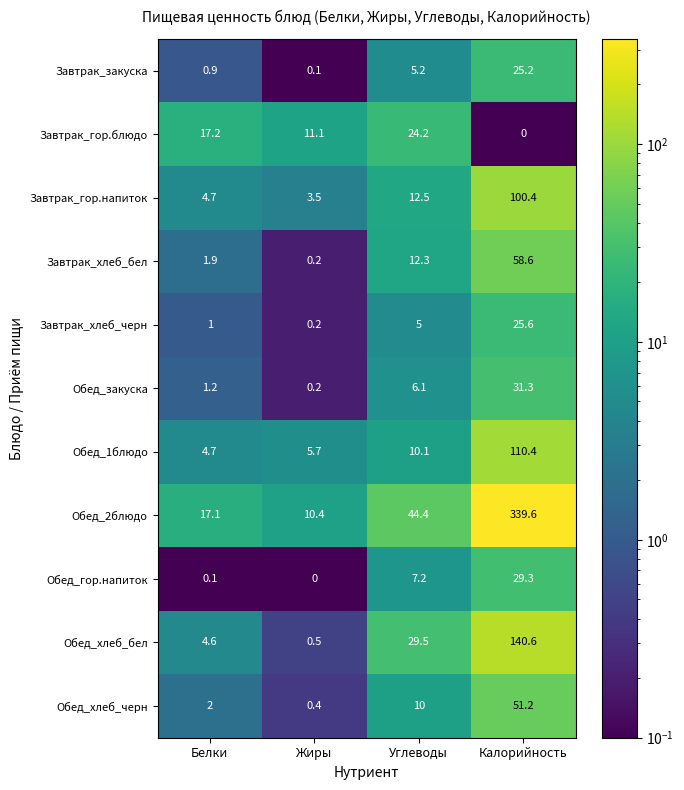

Which series changed the most between Углеводы and Калорийность?

Обед_2блюдо